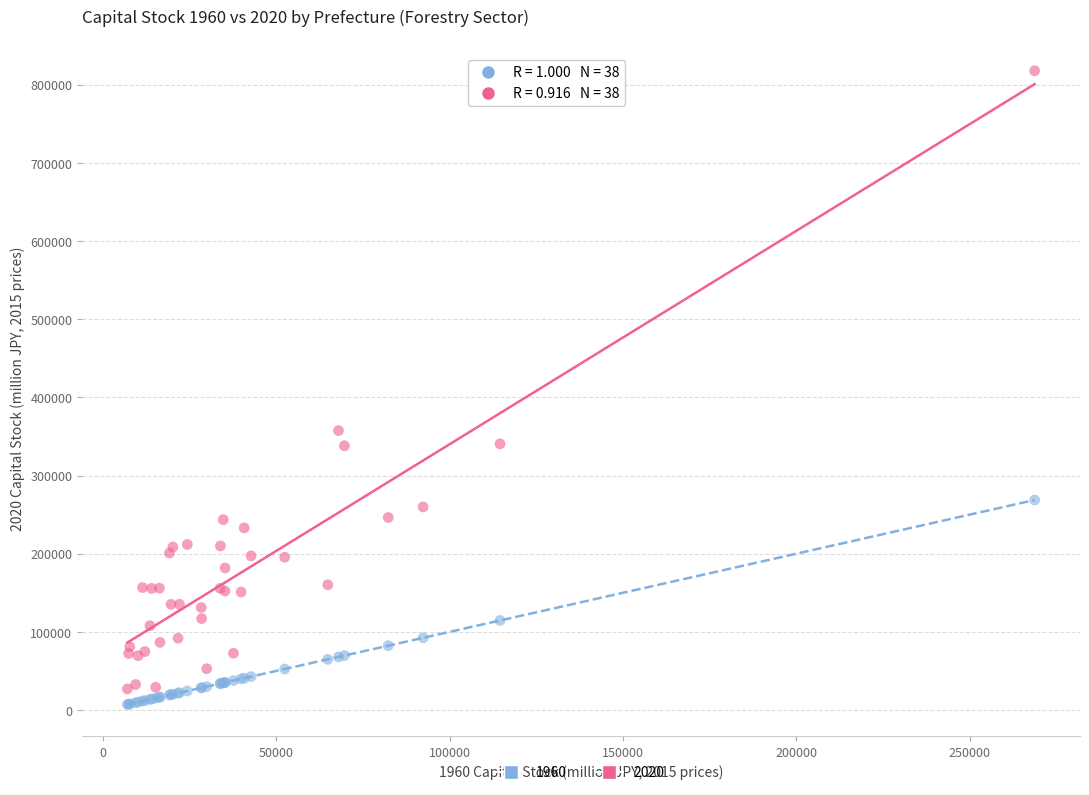

Across all series, what Y value is closest to 412418?

357498